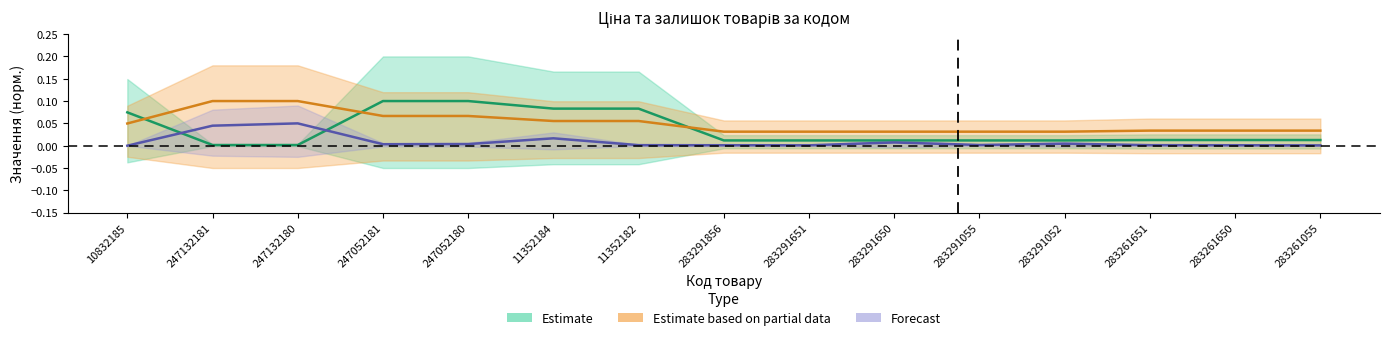

How many Доп. ціна values are between 0 and 1?

15